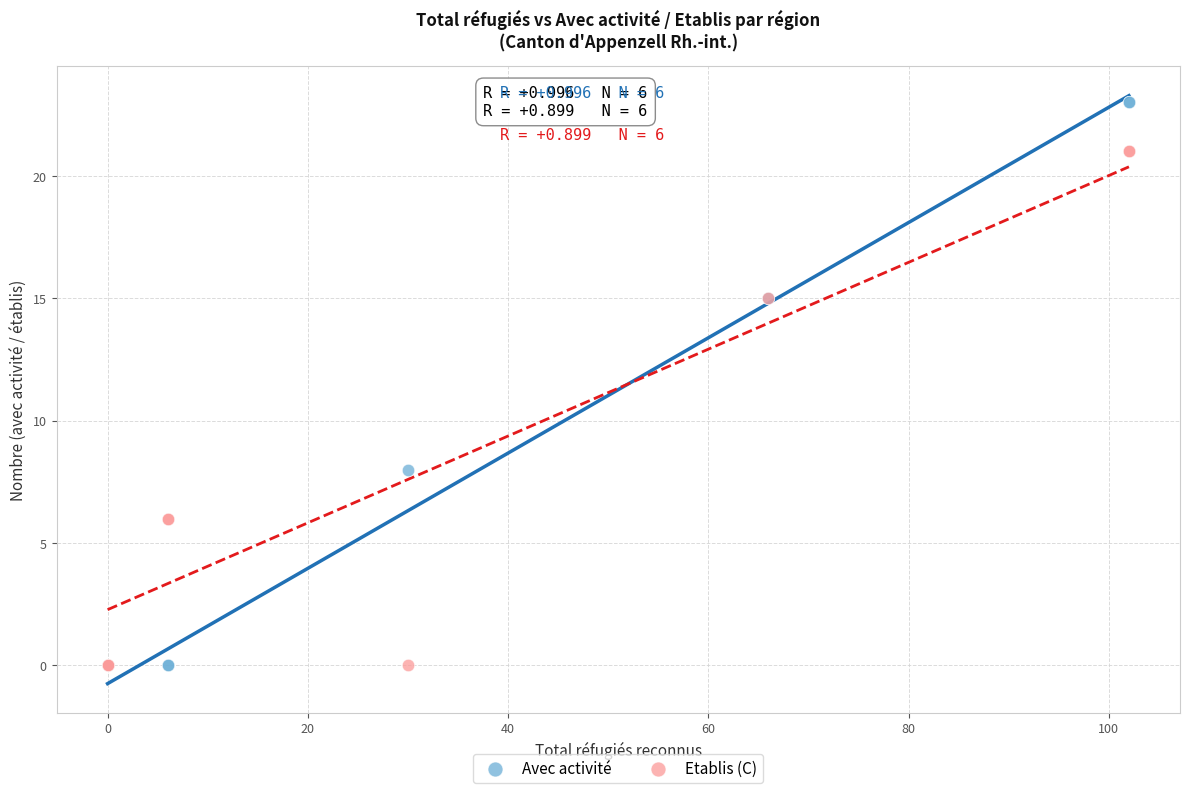

In the Etablis (C) series, what Y value is closest to 10?

6